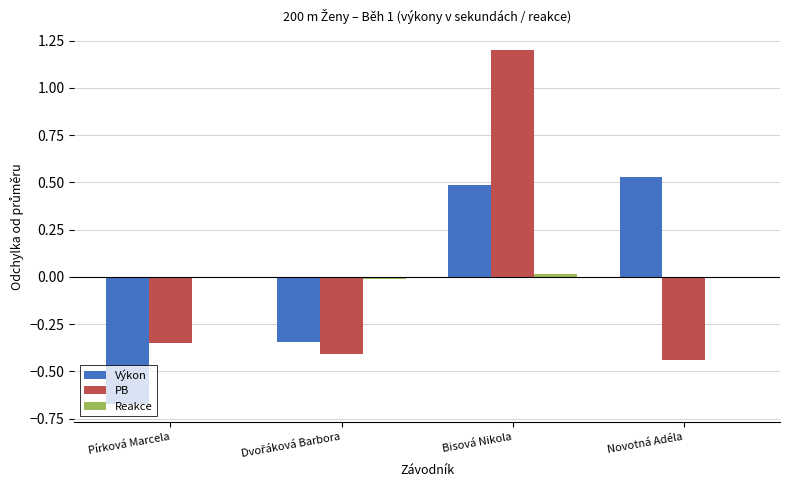

How many series are shown in this chart?

3